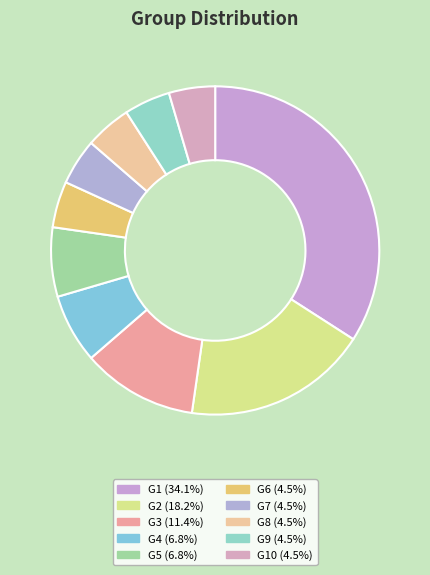

Which slice is the largest?

G1